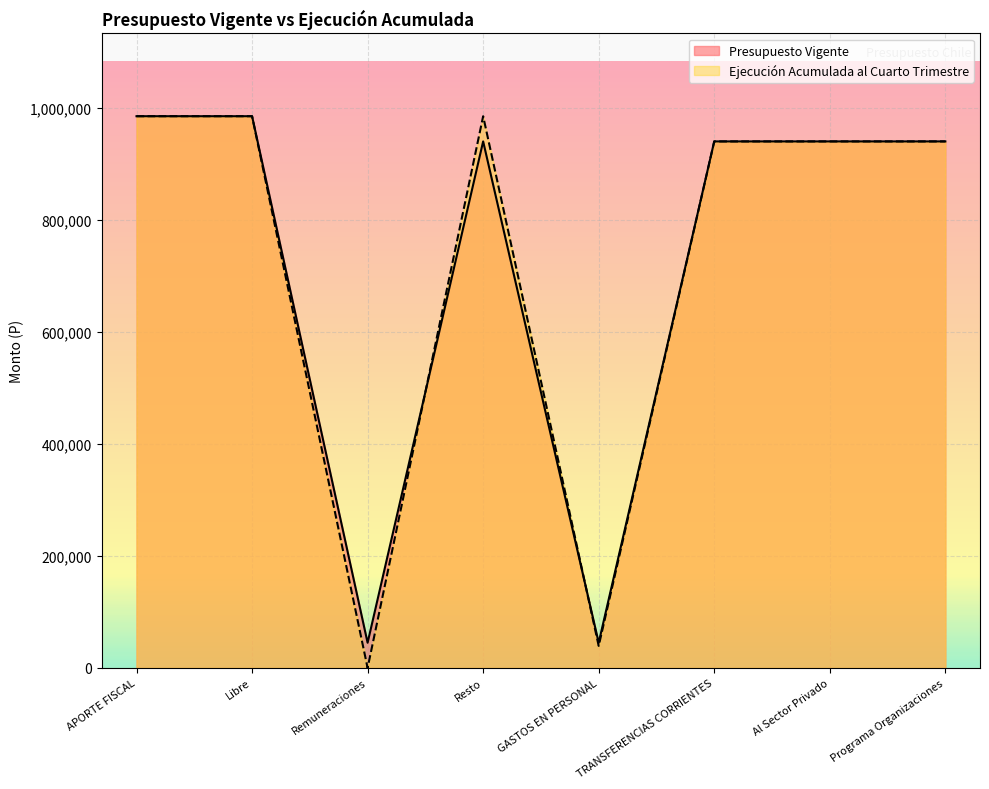

How many values in the Presupuesto Vigente series are below 940000?

2